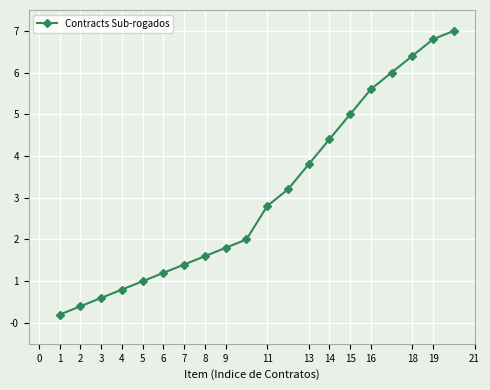

What is the difference between the maximum and minimum values?

6.8